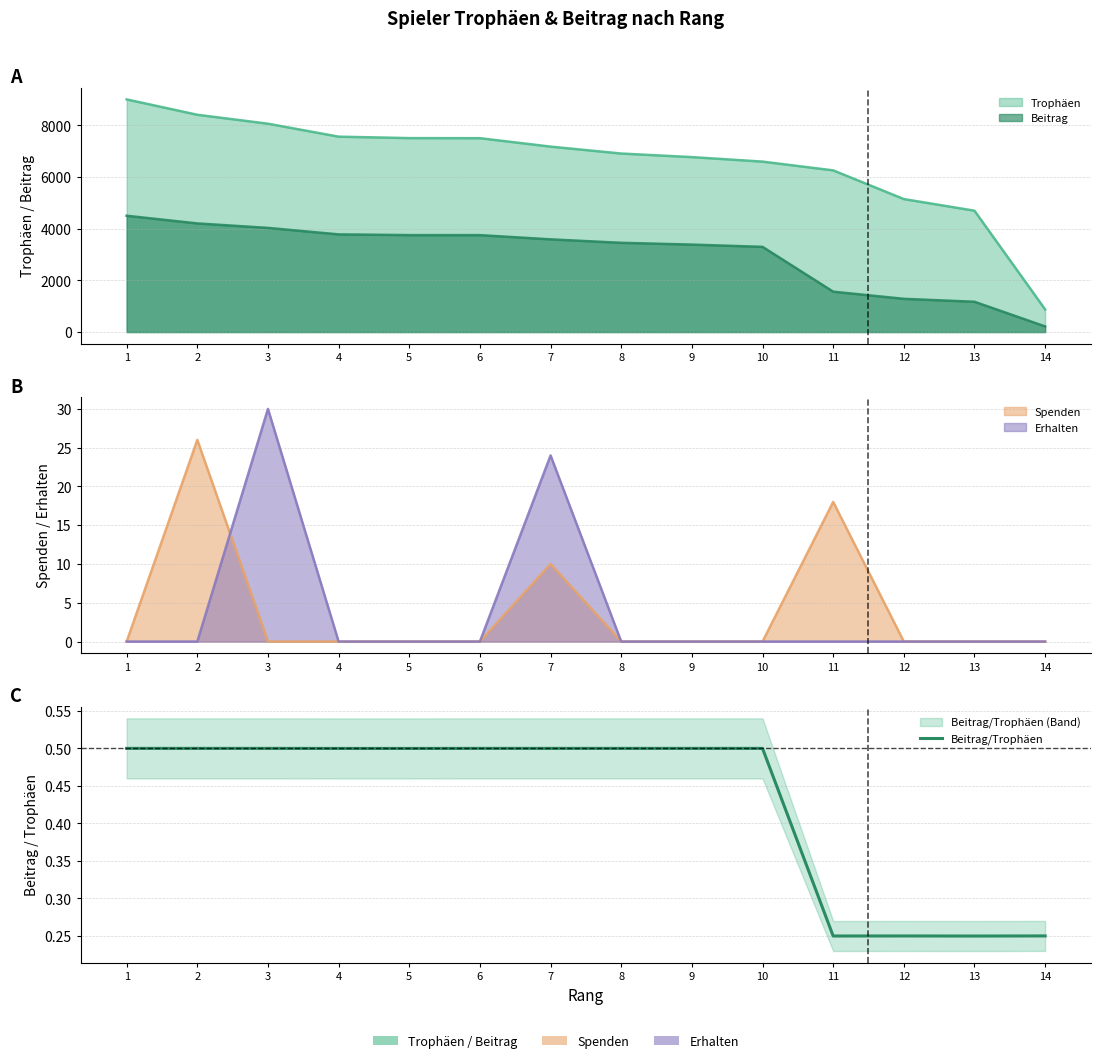

Reading left to right, list all the values displayed in this chart.

1=0.5	2=0.5	3=0.5	4=0.5	5=0.5	6=0.5	7=0.5	8=0.5	9=0.5	10=0.5	11=0.2	12=0.2	13=0.2	14=0.2